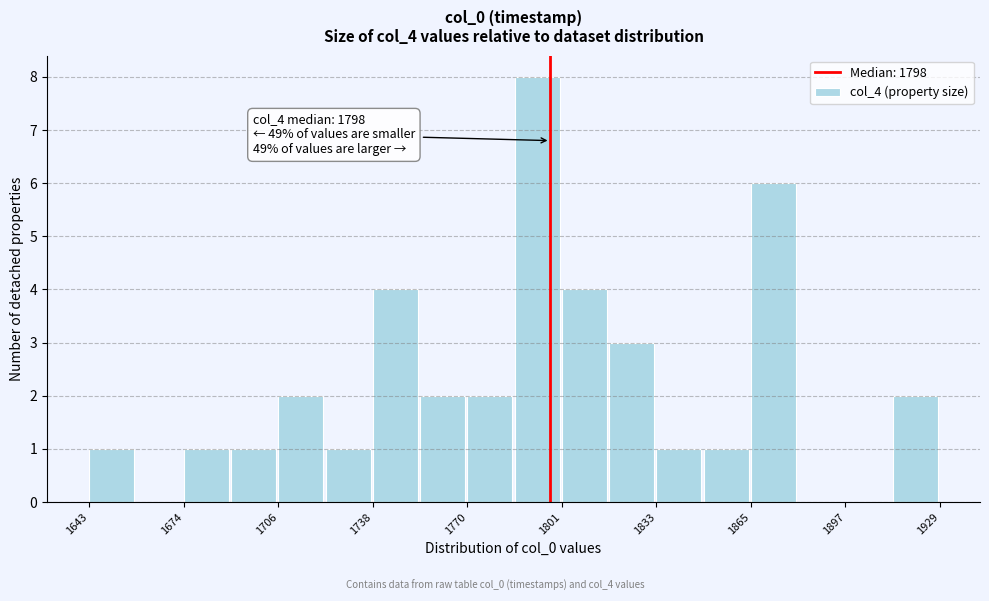

Read against the x-axis, roughly where is the centre of the tallest bar?

1795